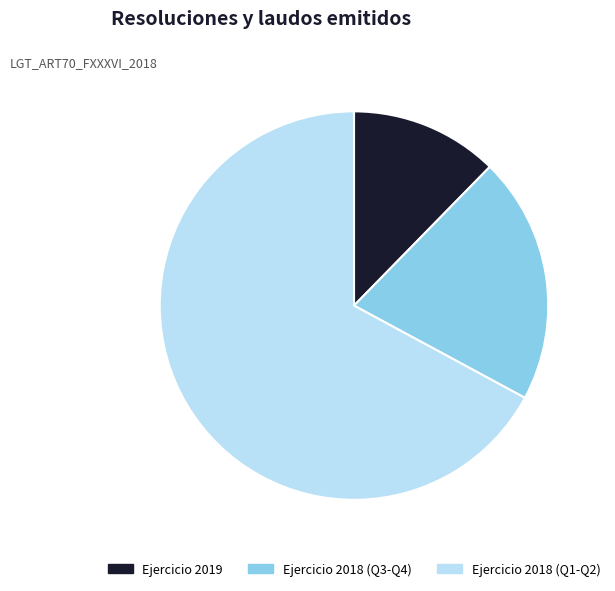

Which category has the smallest portion of the pie?

Ejercicio 2019